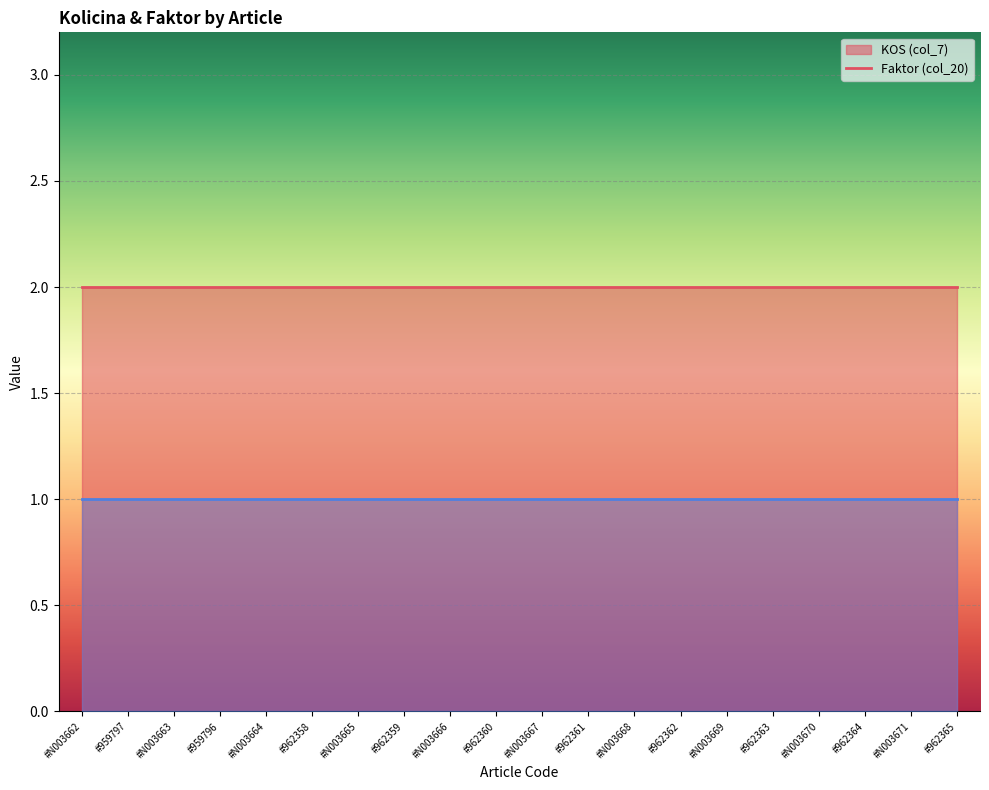

The KOS (col_7) series shows 1 at #N003662. True or false?

False